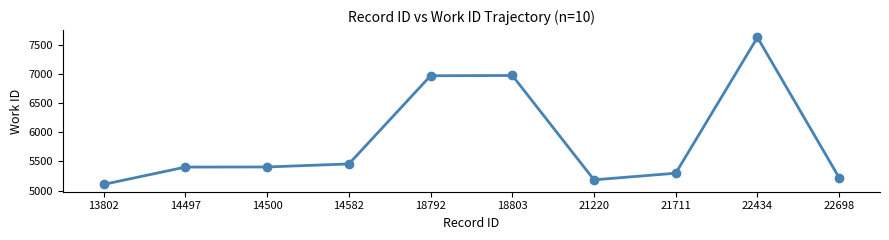

Where is the data nearest to the value 6367?

18792